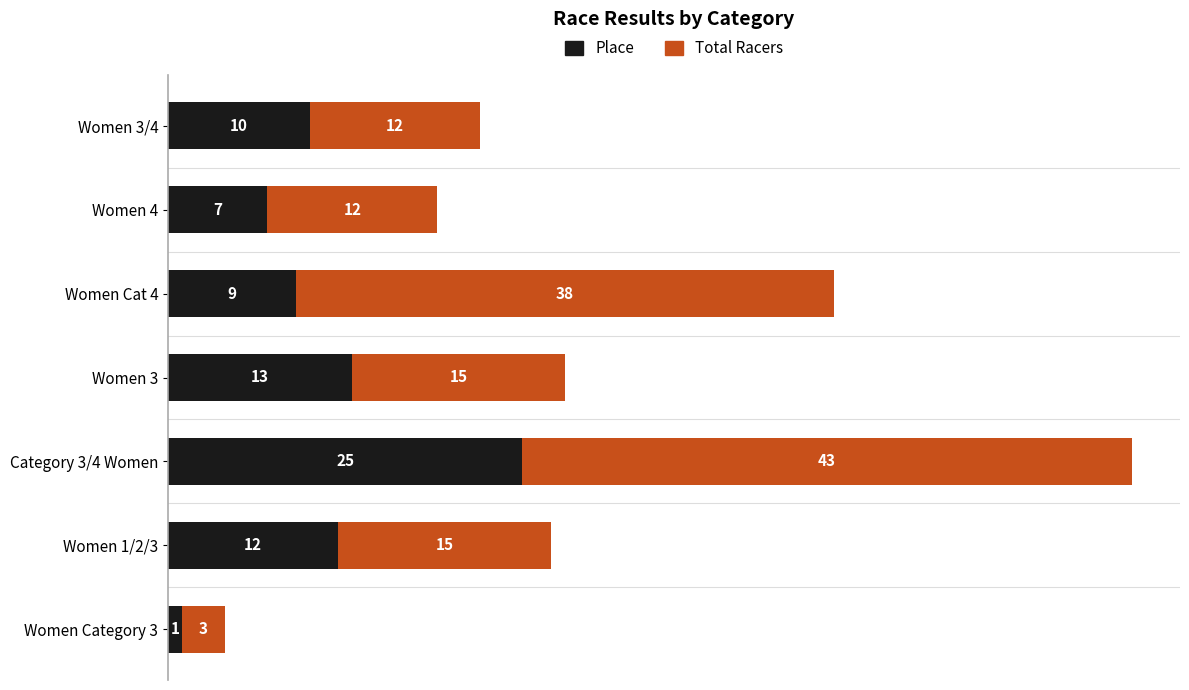

At which category is the sum across all series the highest?

Category 3/4 Women